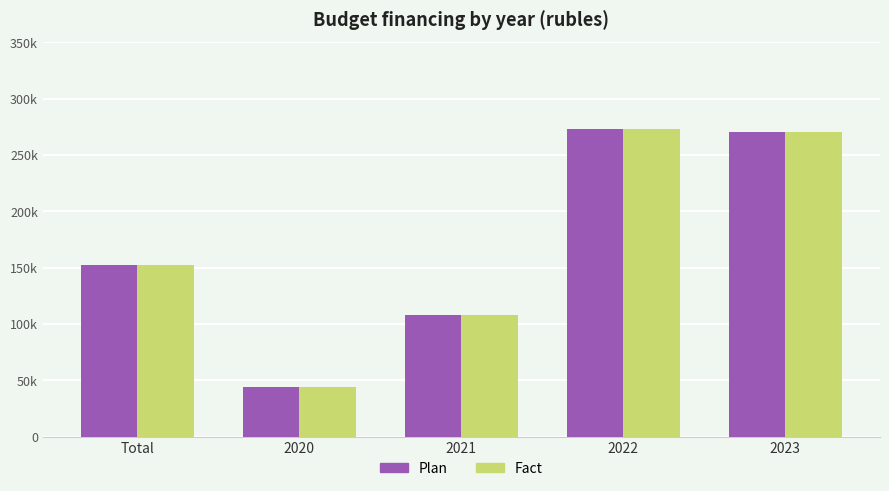

Reading left to right, transcribe all the data shown in this chart.

Plan: 152167.0	43912.0	108255.0	272807.0	270174.0
Fact: 152167.0	43912.0	108255.0	272807.0	270174.0